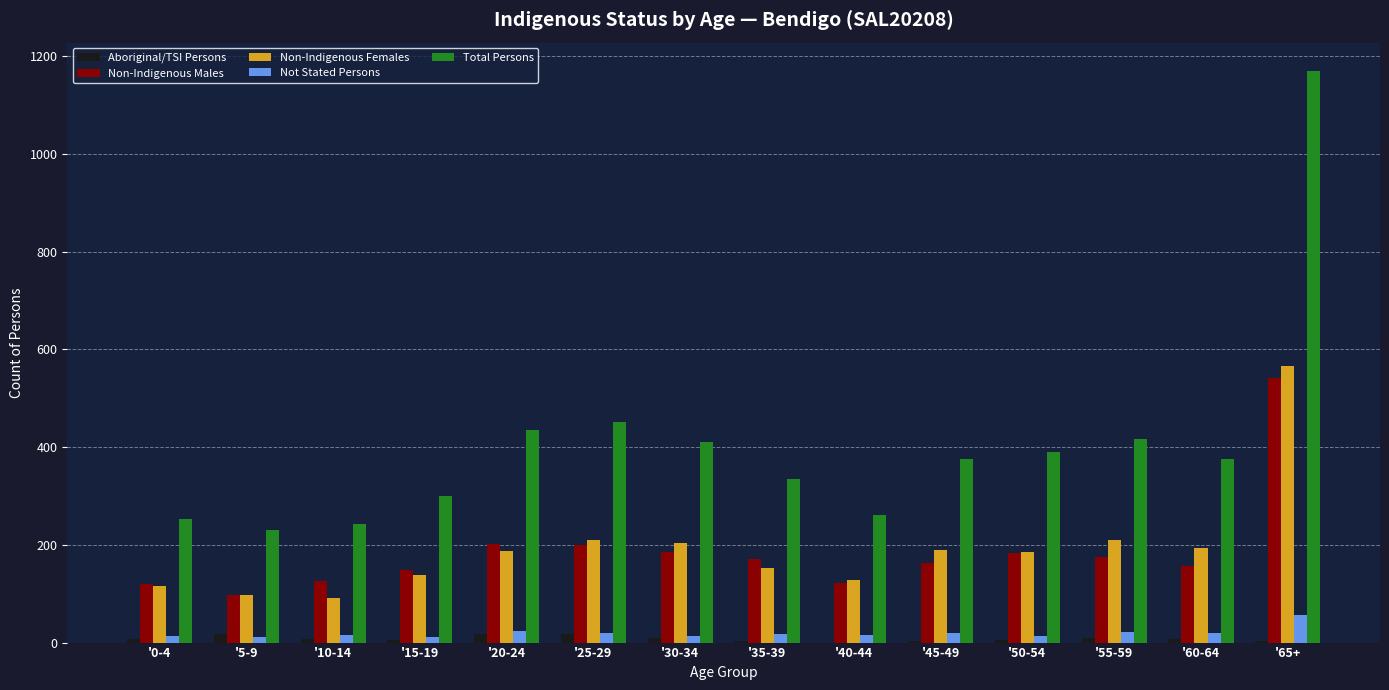

What are all the series names shown in the legend?

Aboriginal/TSI Persons, Non-Indigenous Males, Non-Indigenous Females, Not Stated Persons, Total Persons